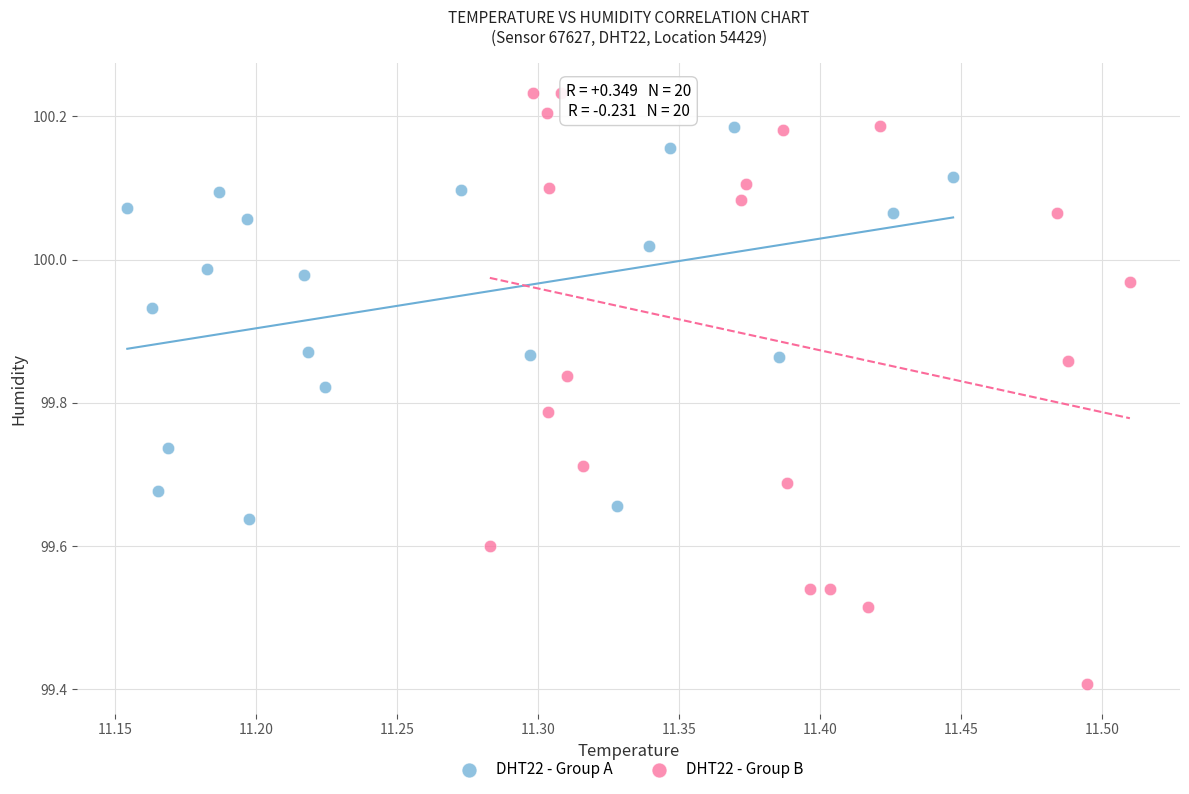

Which series contains the highest Y value?

DHT22 - Group B